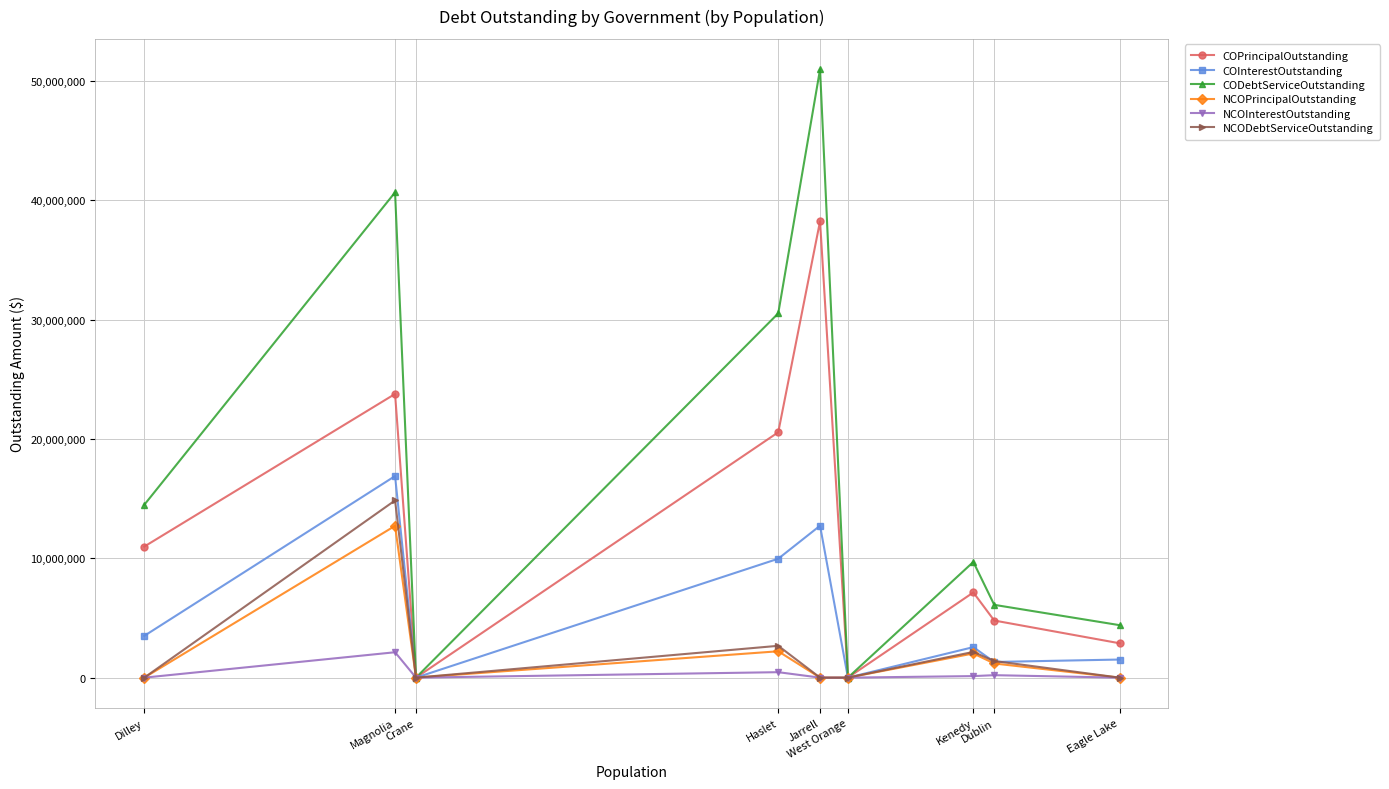

Where is the first local minimum for NCOInterestOutstanding?

Crane